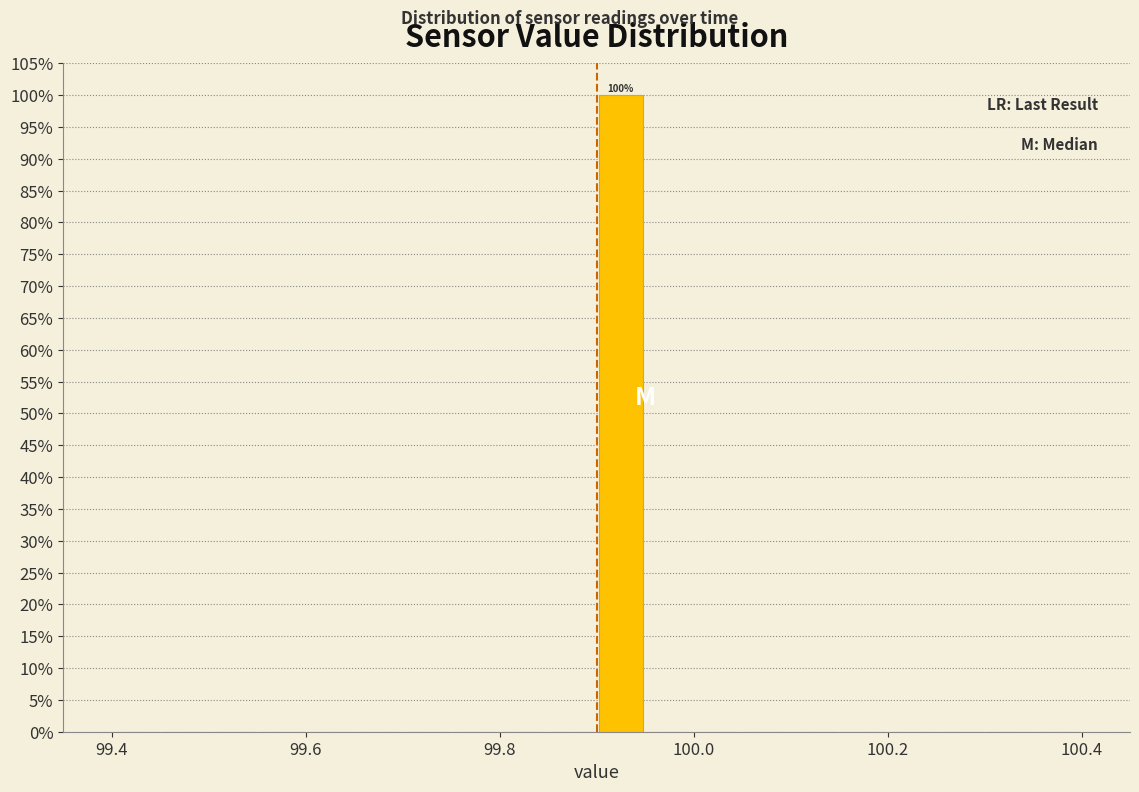

Around what value on the x-axis is the tallest bar? Give the approximate position of its centre, as read against the axis.

99.92